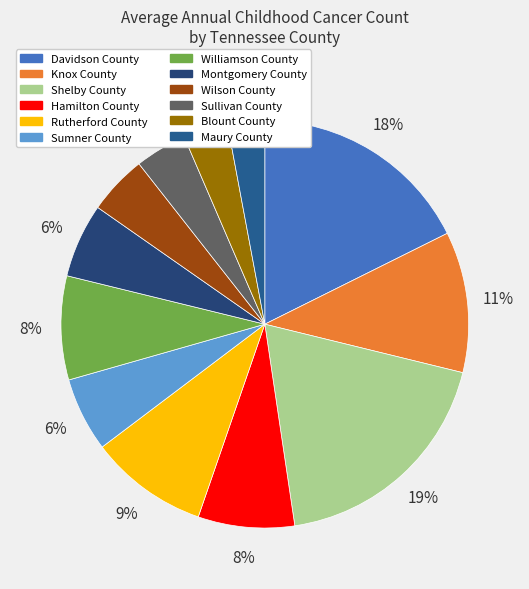

Combined, what portion of the pie is Blount County and Sumner County?

9.4%